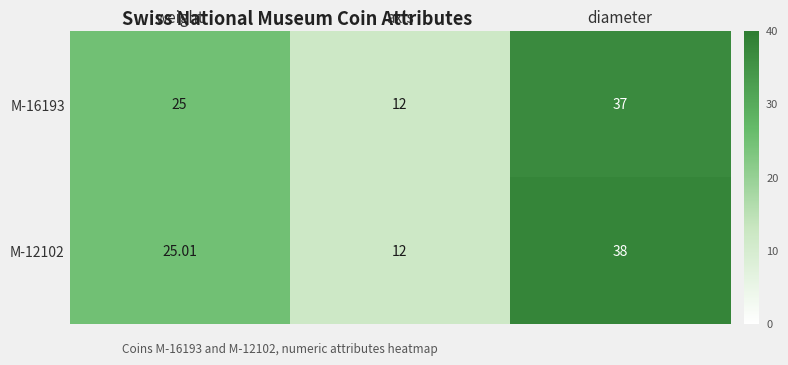

List the labels in order of M-12102 value, smallest first.

axis, weight, diameter